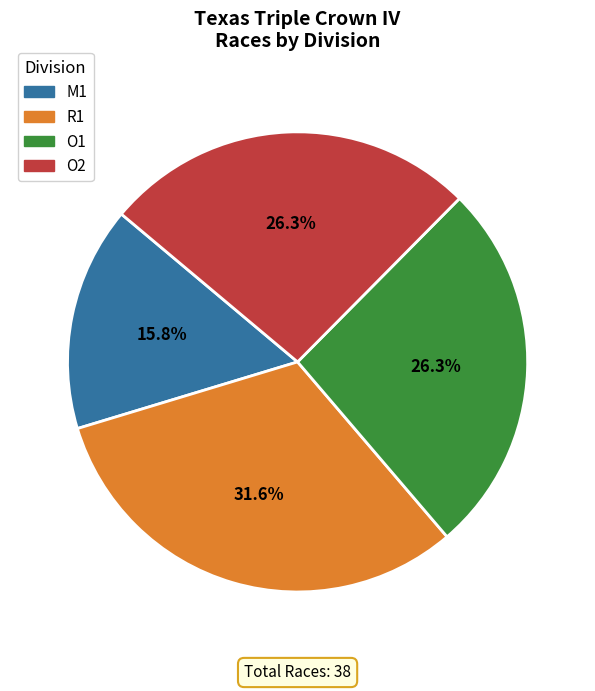

How much of the chart is everything except M1?

84.2%